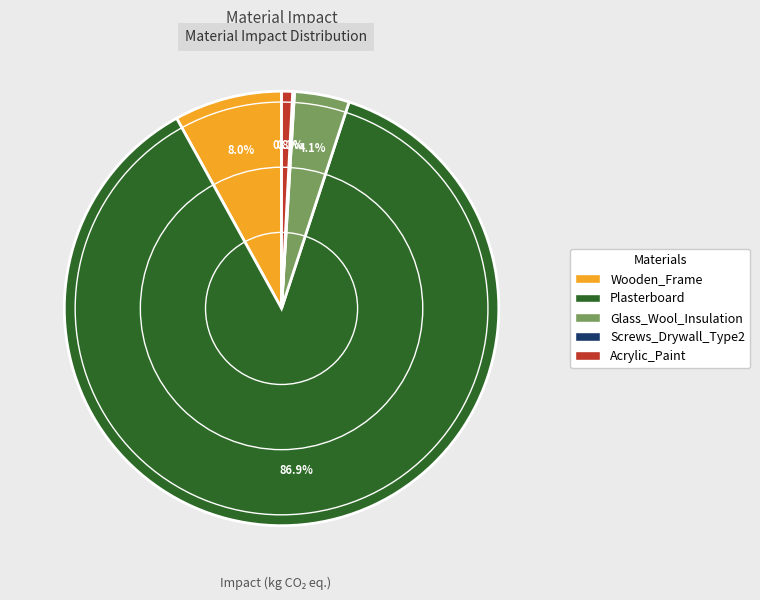

Which category has the biggest portion of the pie?

Plasterboard